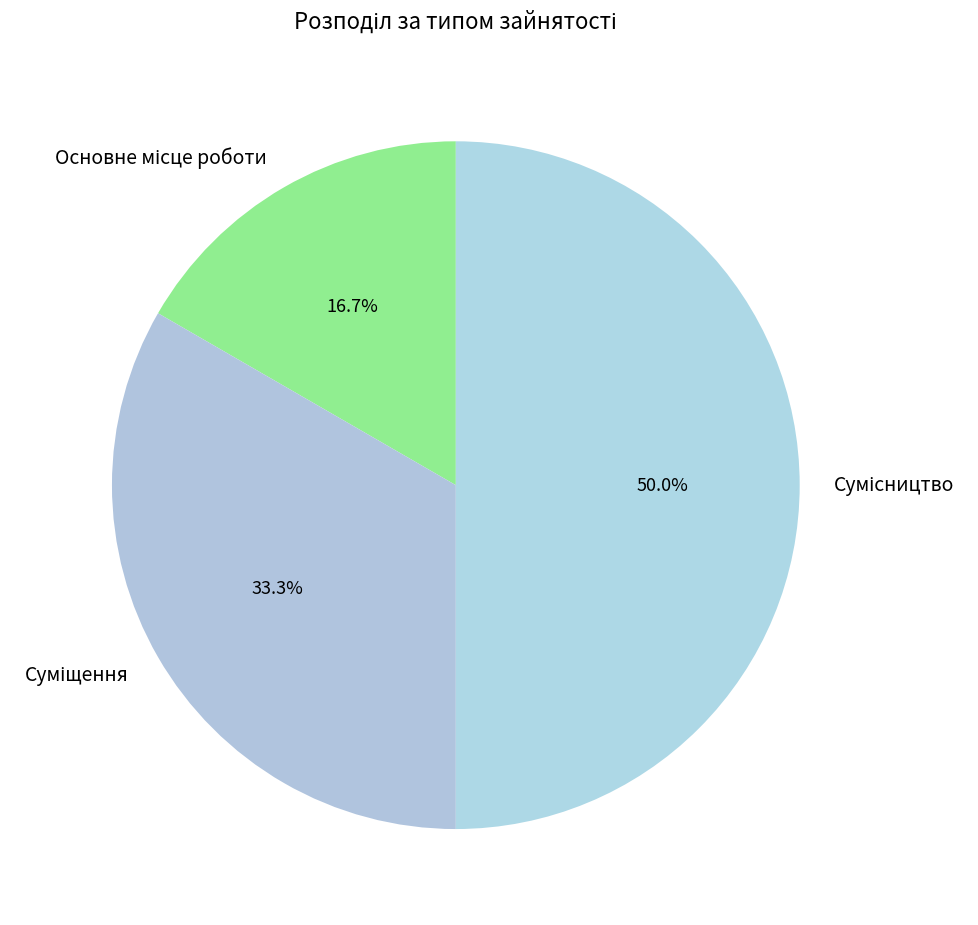

Count the number of slices in the pie.

3